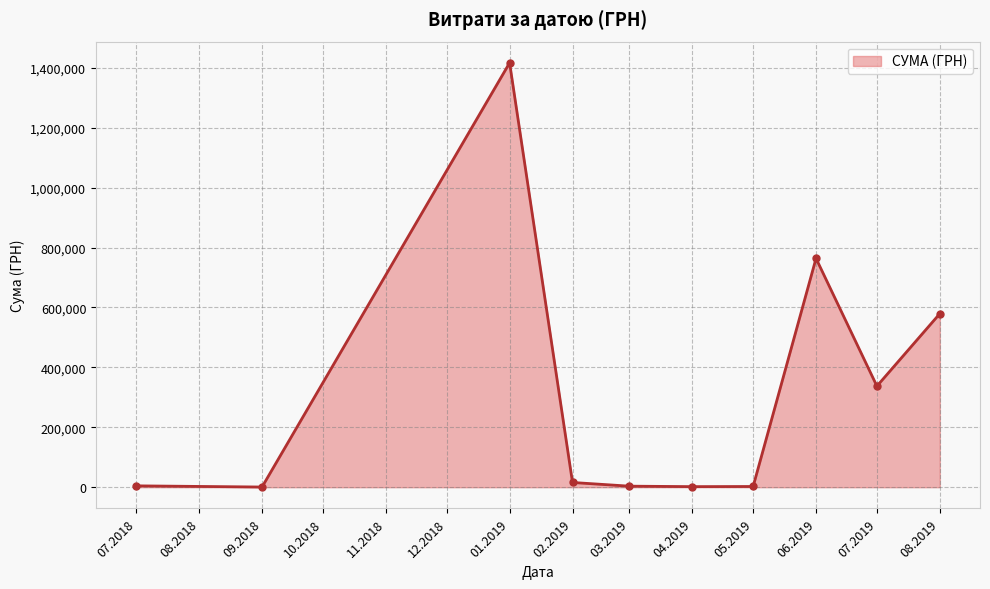

How many data points does each series have?

10